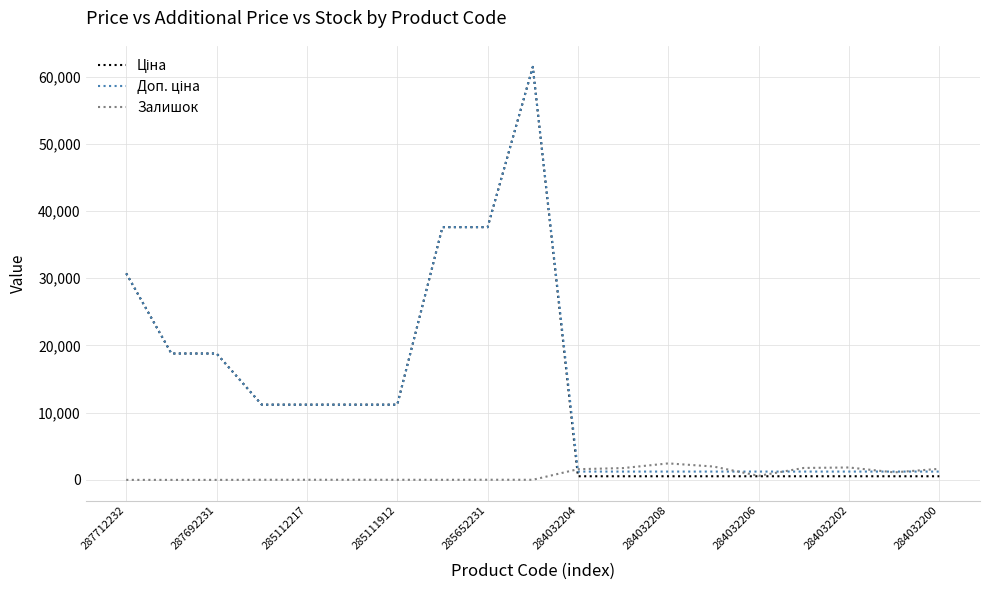

What is the maximum value shown in the chart?

61434.3